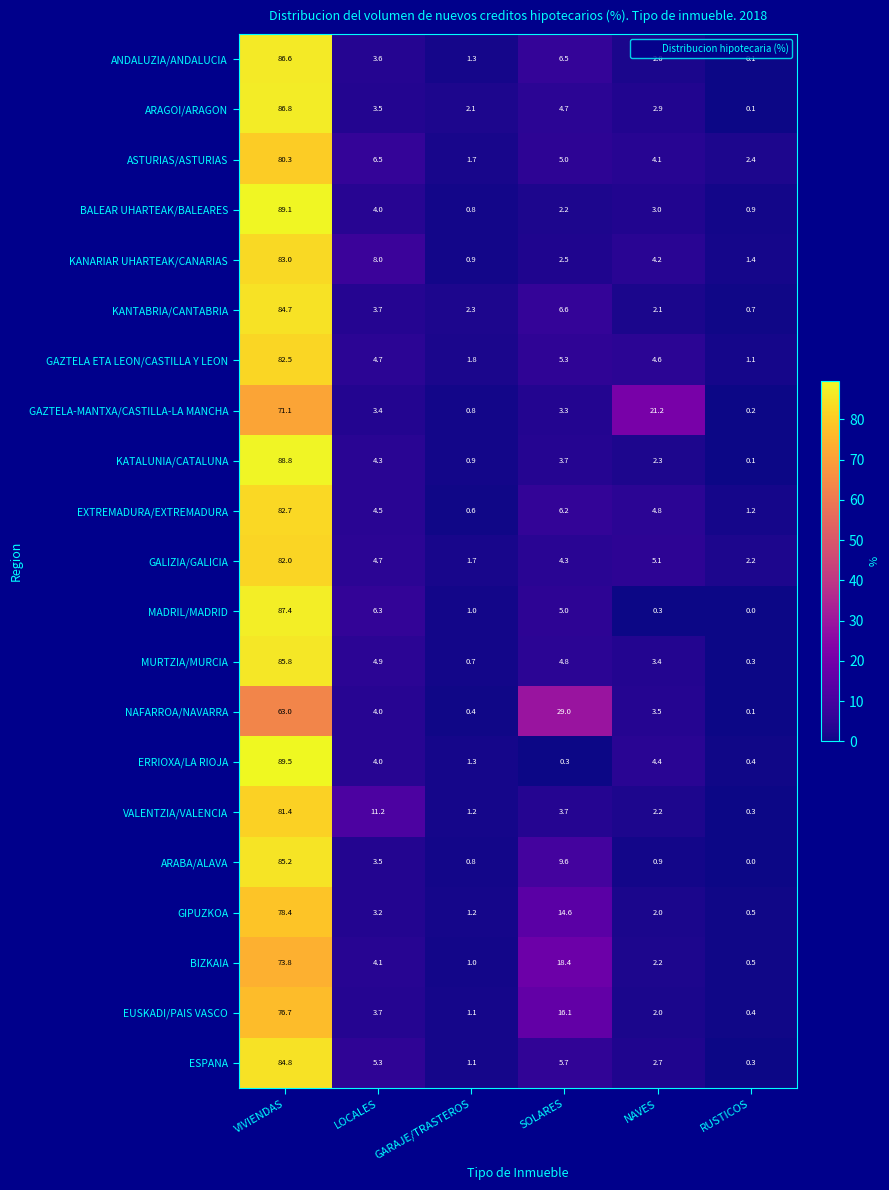

List the series in order of their peak value, lowest first.

NAFARROA/NAVARRA, GAZTELA-MANTXA/CASTILLA-LA MANCHA, BIZKAIA, EUSKADI/PAIS VASCO, GIPUZKOA, ASTURIAS/ASTURIAS, VALENTZIA/VALENCIA, GALIZIA/GALICIA, GAZTELA ETA LEON/CASTILLA Y LEON, EXTREMADURA/EXTREMADURA, KANARIAR UHARTEAK/CANARIAS, KANTABRIA/CANTABRIA, ESPANA, ARABA/ALAVA, MURTZIA/MURCIA, ANDALUZIA/ANDALUCIA, ARAGOI/ARAGON, MADRIL/MADRID, KATALUNIA/CATALUNA, BALEAR UHARTEAK/BALEARES, ERRIOXA/LA RIOJA